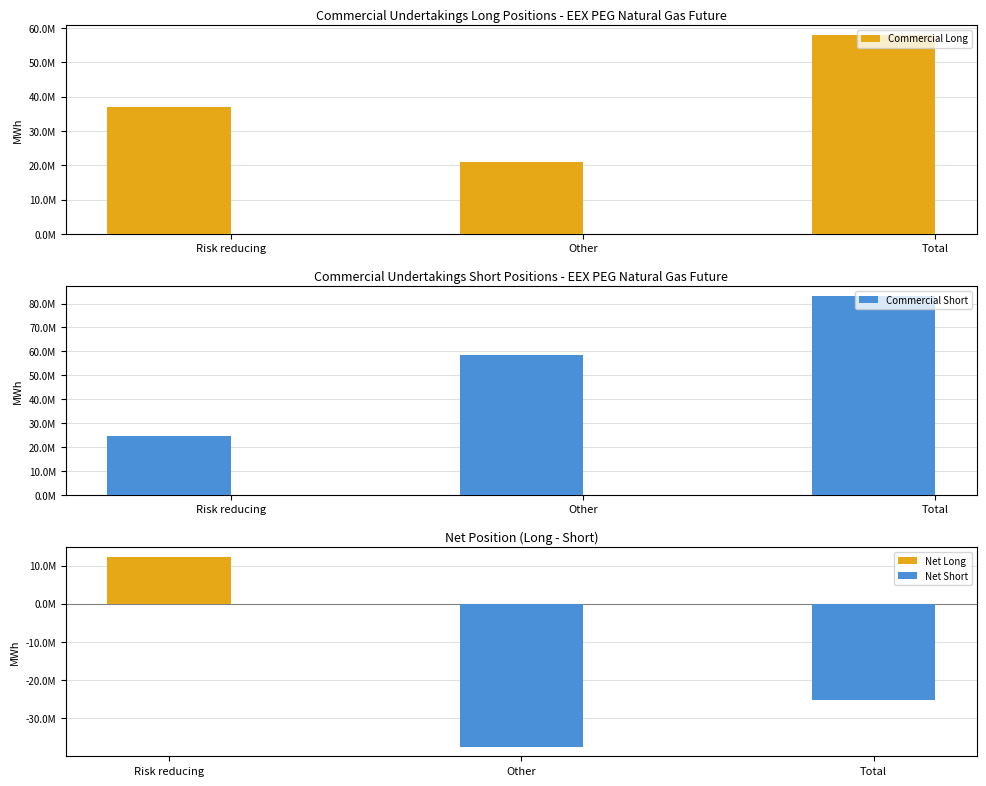

Between Other and Risk reducing, which is larger?

Risk reducing